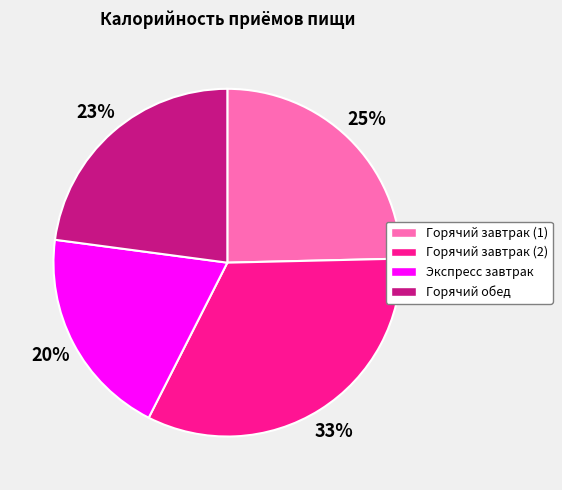

How many segments does this pie chart have?

4